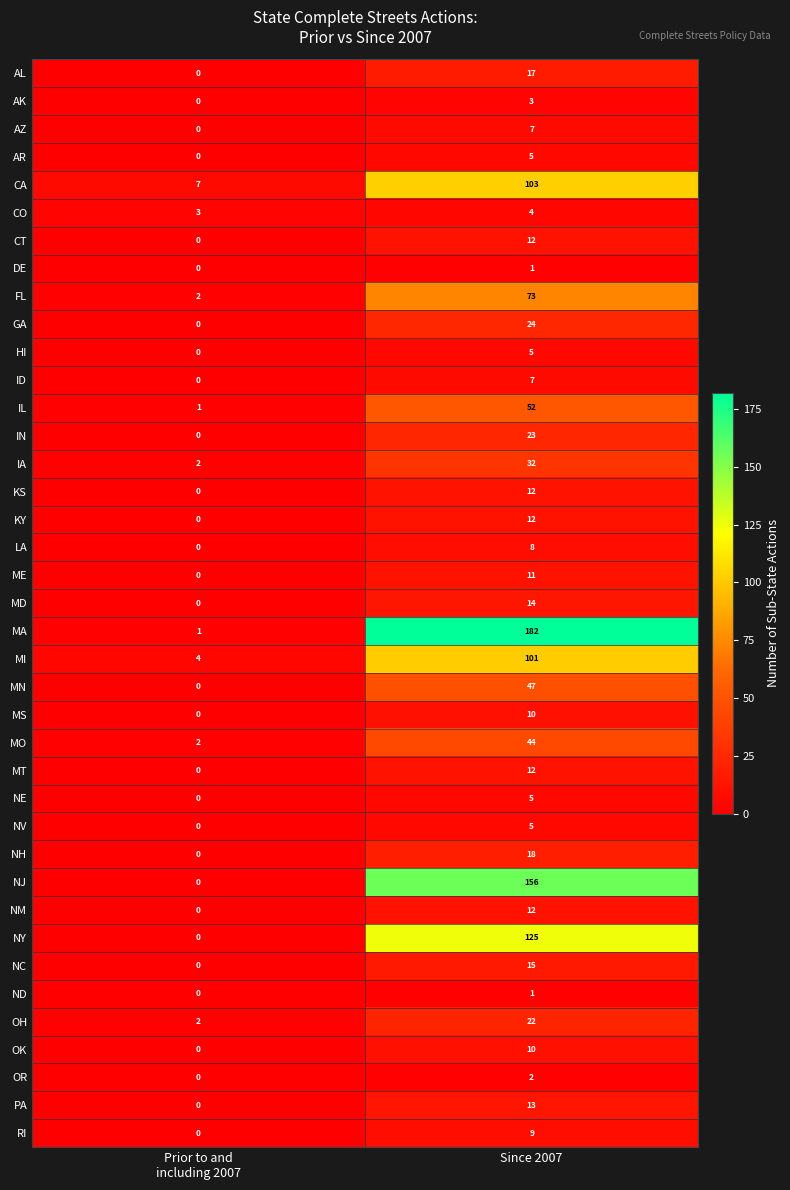

What is the total value across all series at Since 2007?

1214